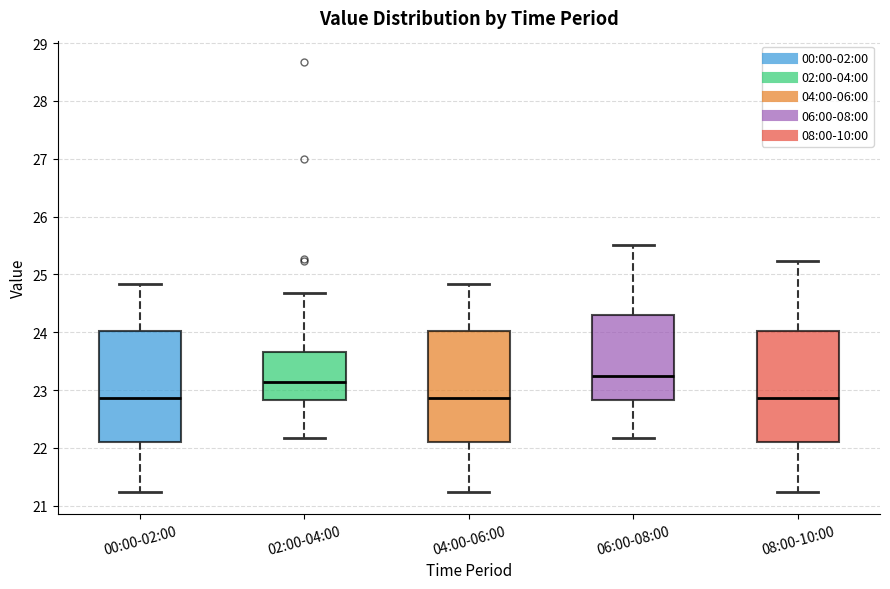

Where does the median line of the box for 00:00-02:00 sit on the y-axis? The values are not printed on the chart, so give them approximately, as read against the axis.

22.9